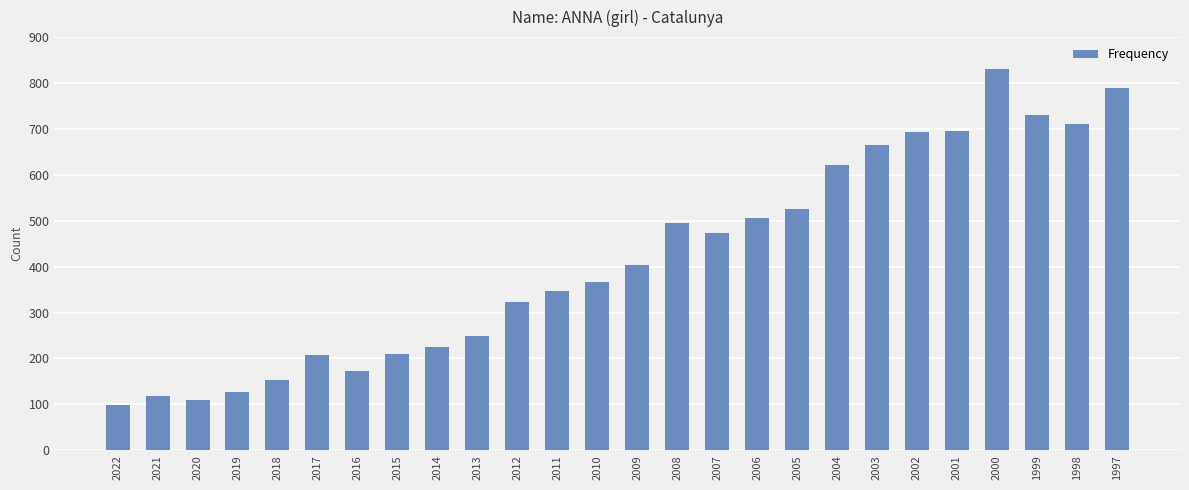

What is the change in value from 2020 to 2019?

+17